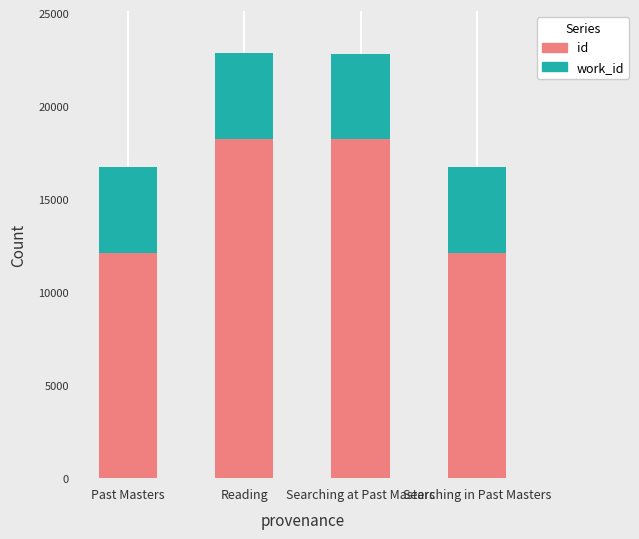

What is the total value across all series at Searching at Past Masters?

22832